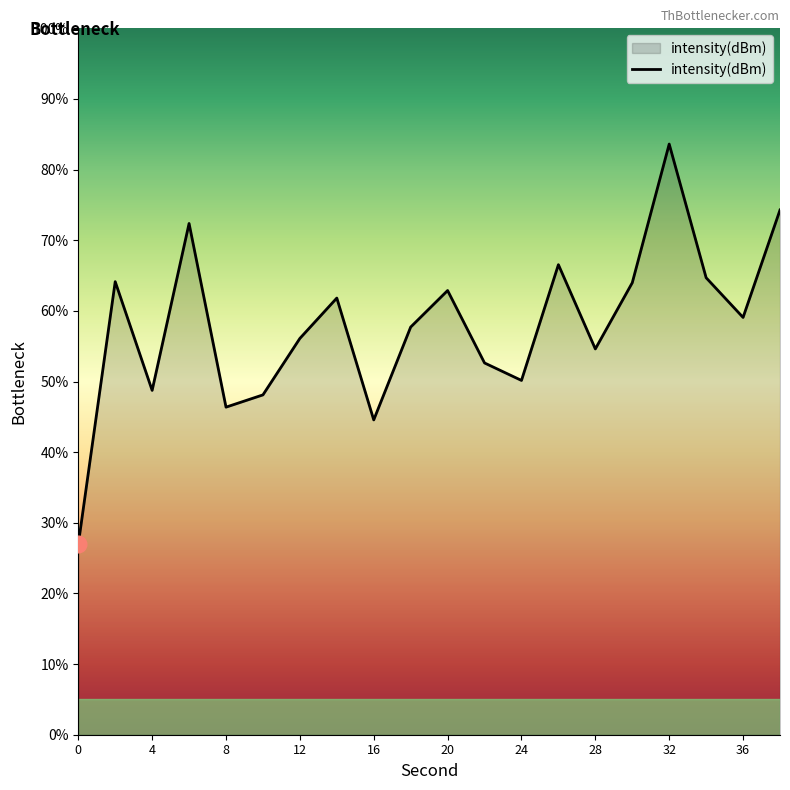

What is the sum of all values?

1159.4